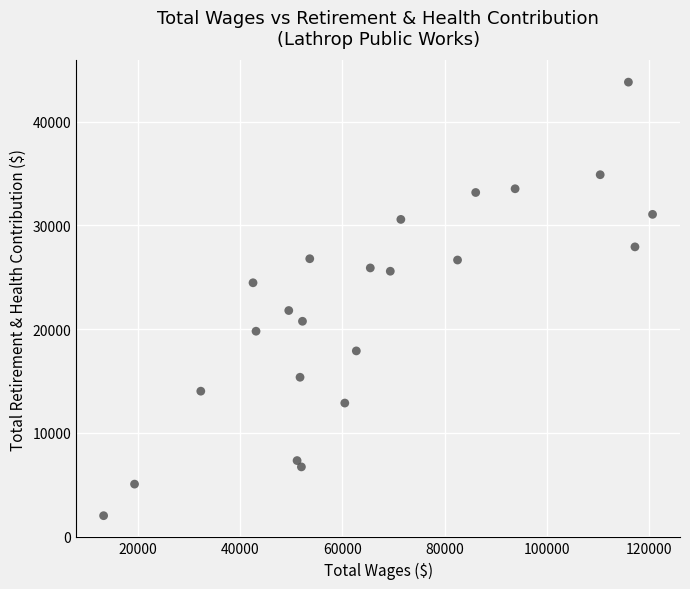

What is the range of X values (max minus min)?

107449